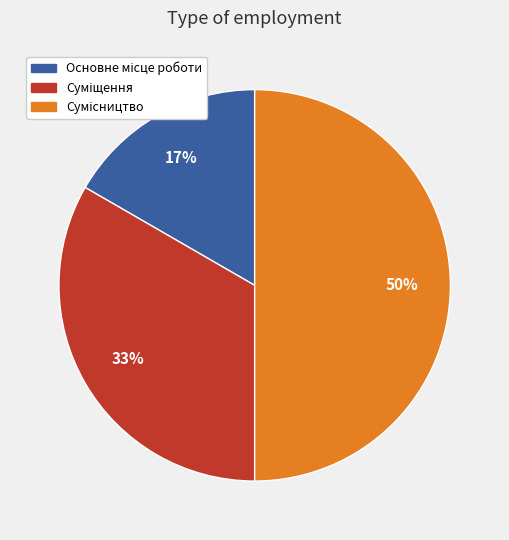

To the nearest percent, what is the average slice percentage?

33%